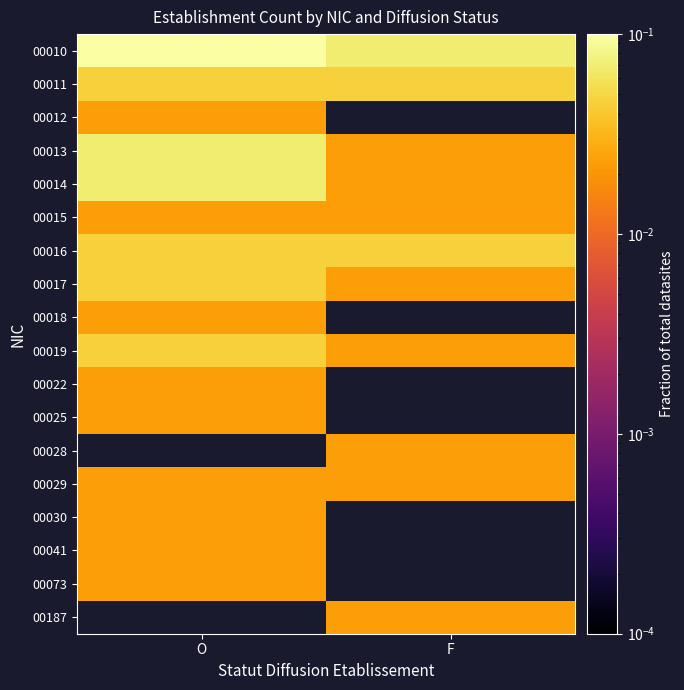

At which category does the chart reach its minimum across all series?

O